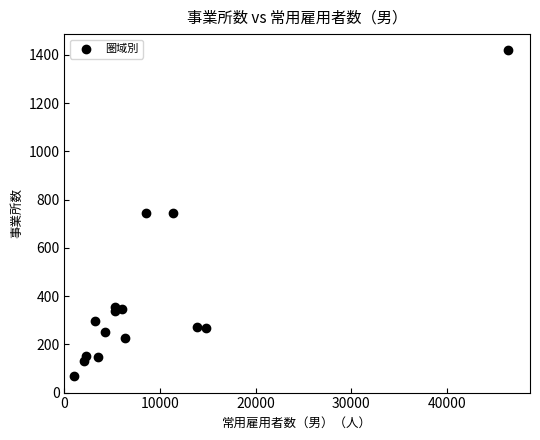

What is the range of X values (max minus min)?

45411